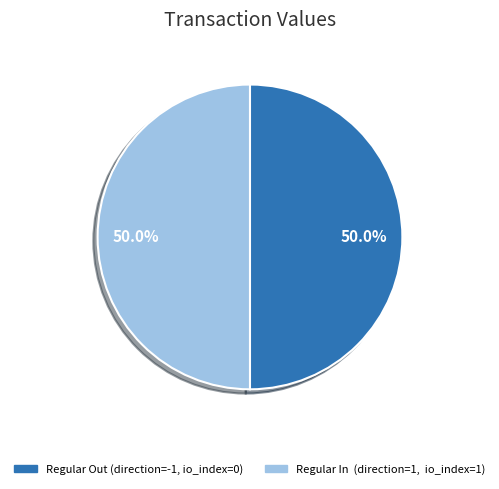

Count the number of slices in the pie.

2